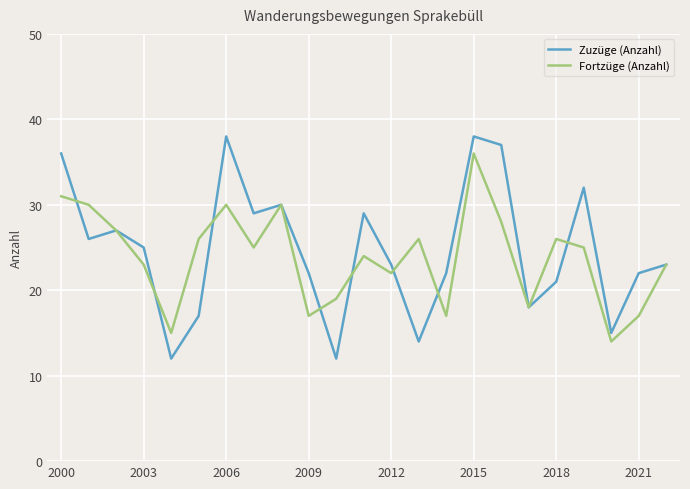

Which series has the largest total across all categories?

Zuzüge (Anzahl)